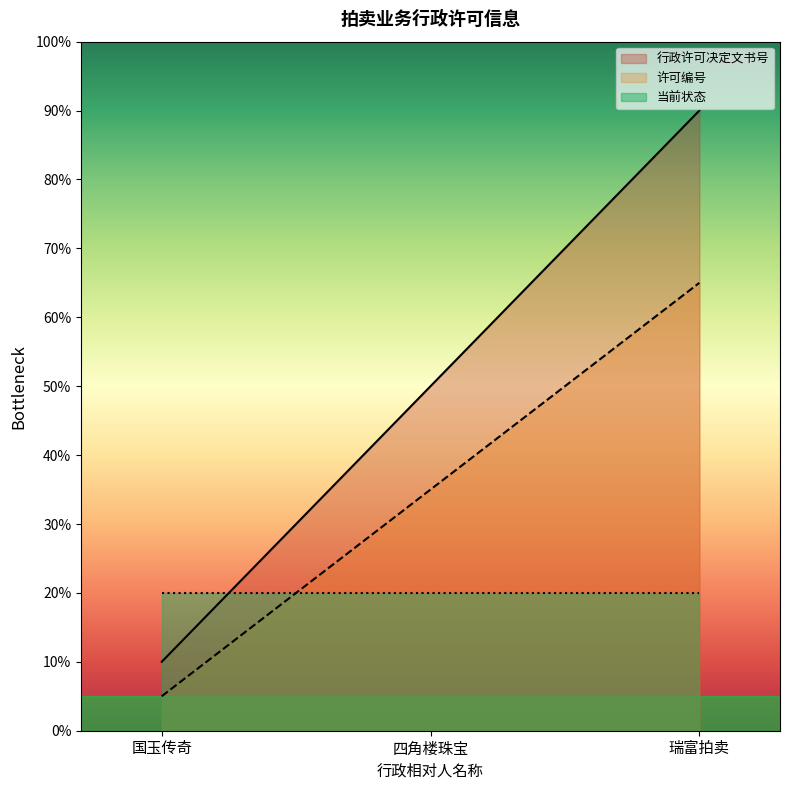

At which category is the sum across all series the highest?

瑞富拍卖